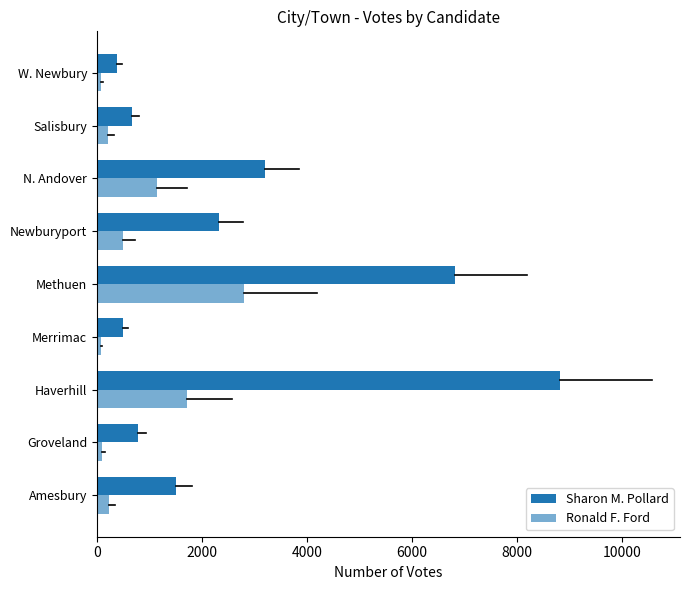

How many data points does each series have?

9